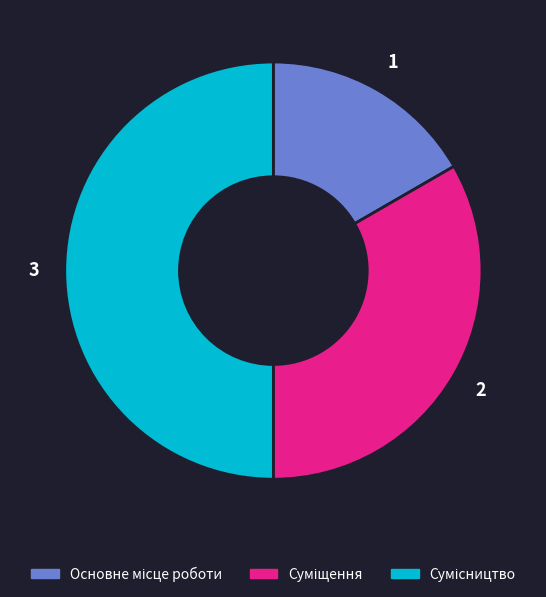

To the nearest percent, what is the average slice percentage?

33%